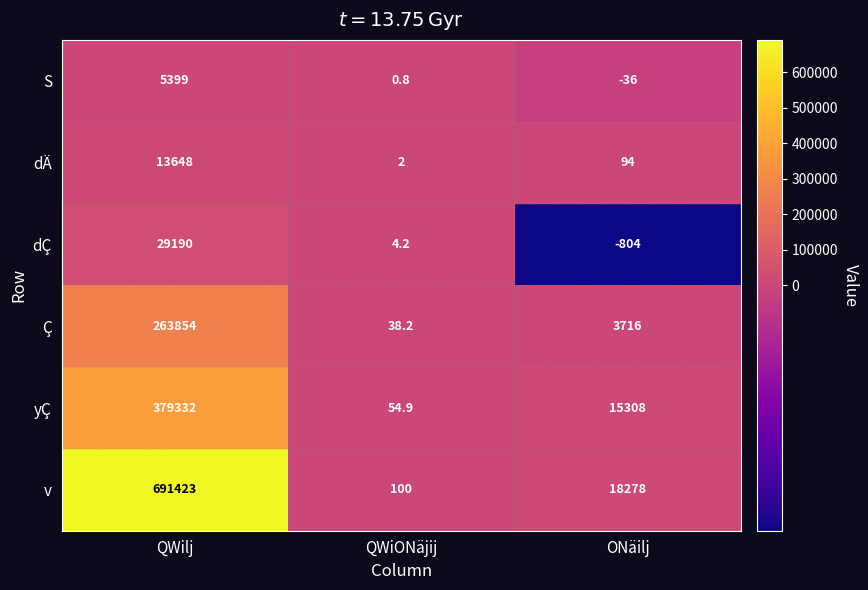

What is the sum of the S values at ONäilj and QWilj?

5363.0